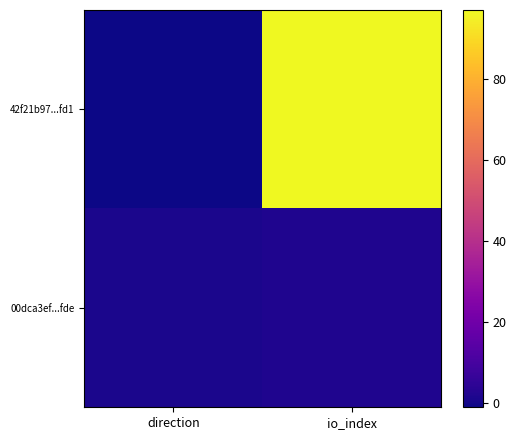

Reading left to right, list all the values displayed in this chart.

42f21b97...fd1: direction=-1	io_index=97
00dca3ef...fde: direction=1	io_index=2